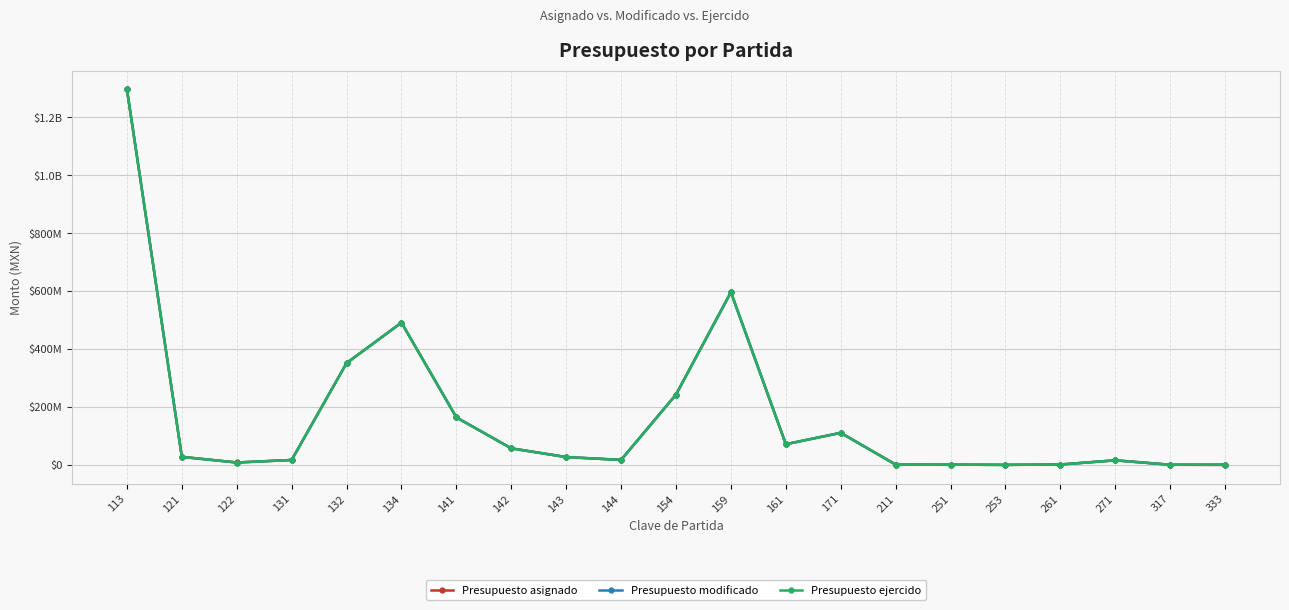

What is the value of the Presupuesto modificado point at the 12th from the left?

596332331.0